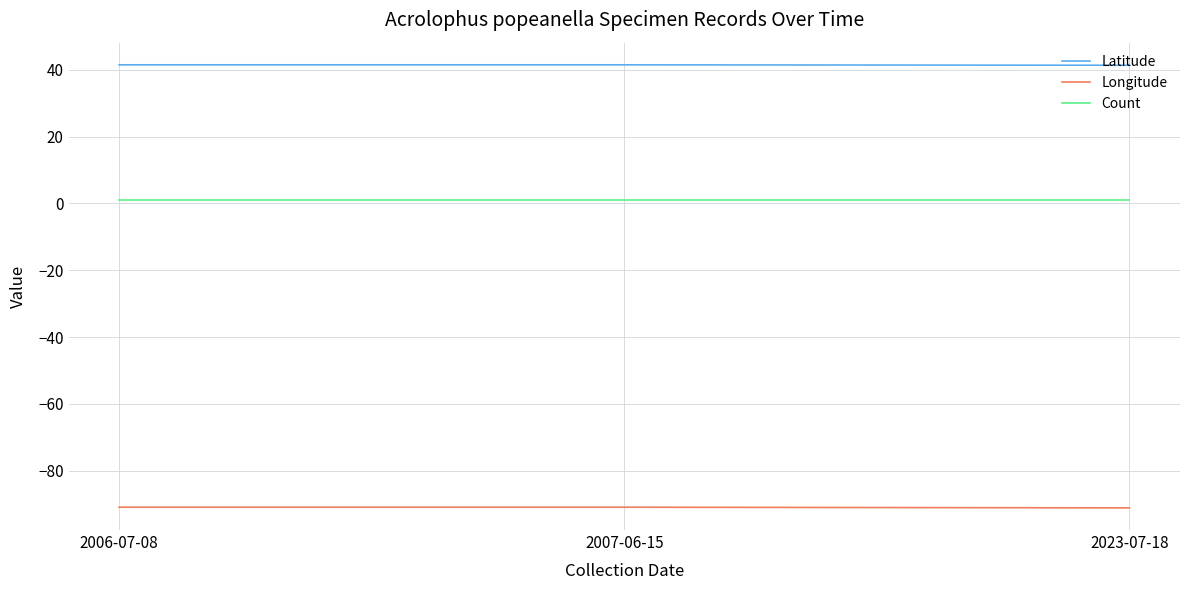

Is the value of Longitude at 2006-07-08 greater than the value of Latitude at 2006-07-08?

No